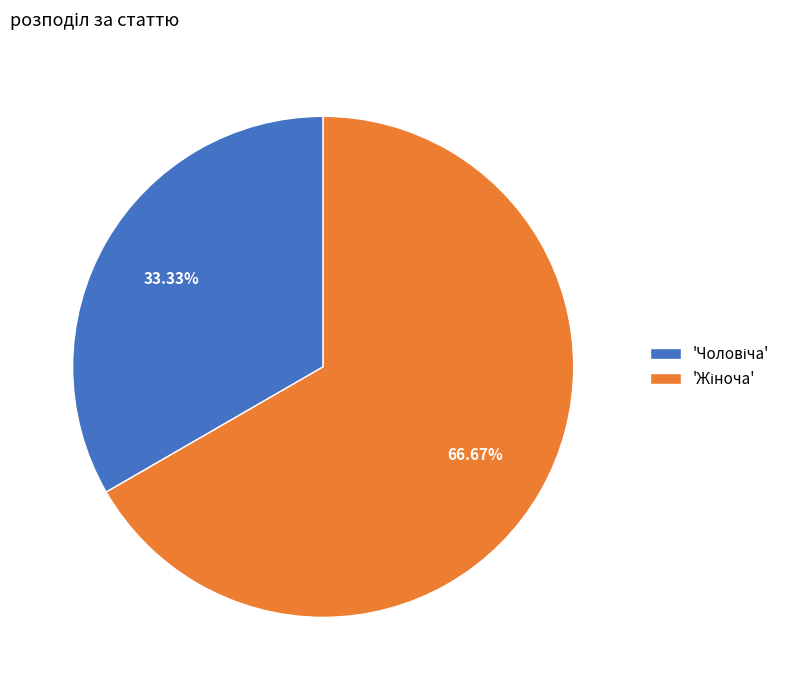

How many slices are in this pie chart?

2